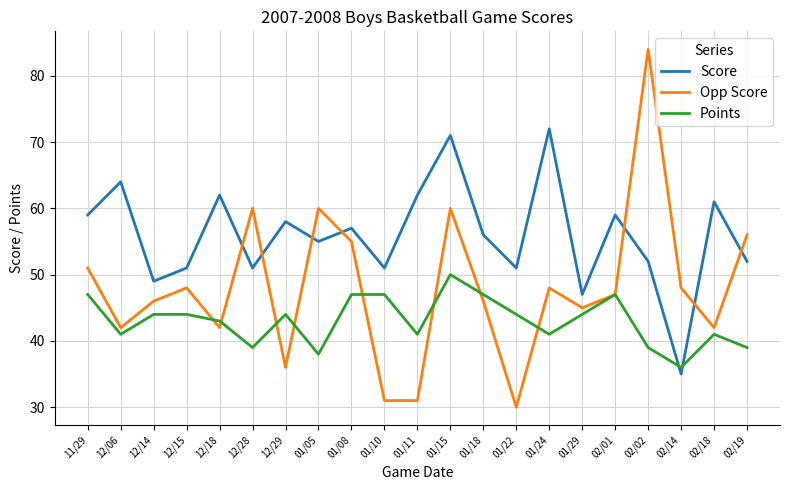

How many intersections are there between Score and Opp Score?

7